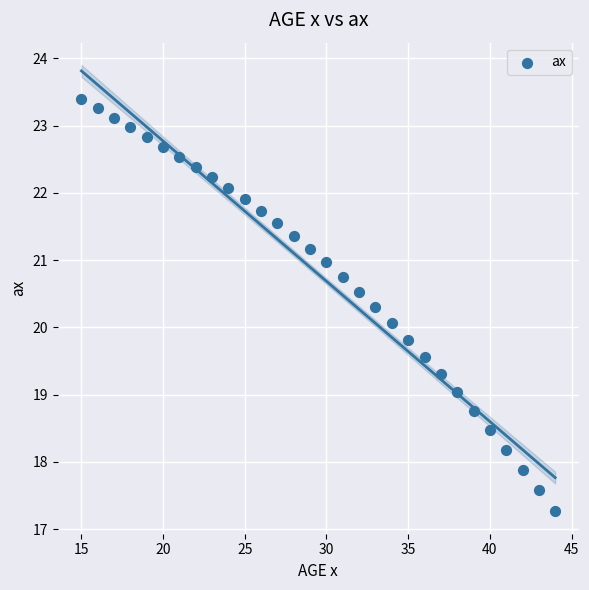

What is the range of Y values (max minus min)?

6.1